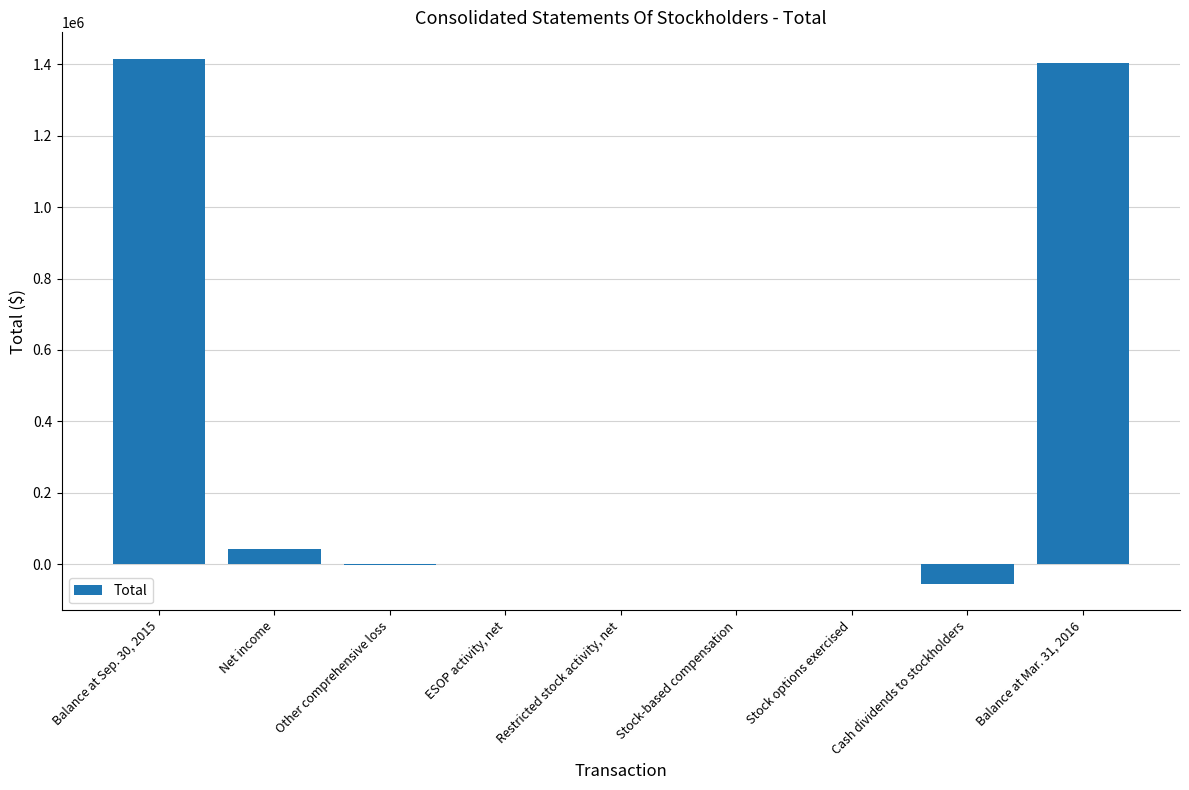

At which label is the value closest to 680185?

Net income